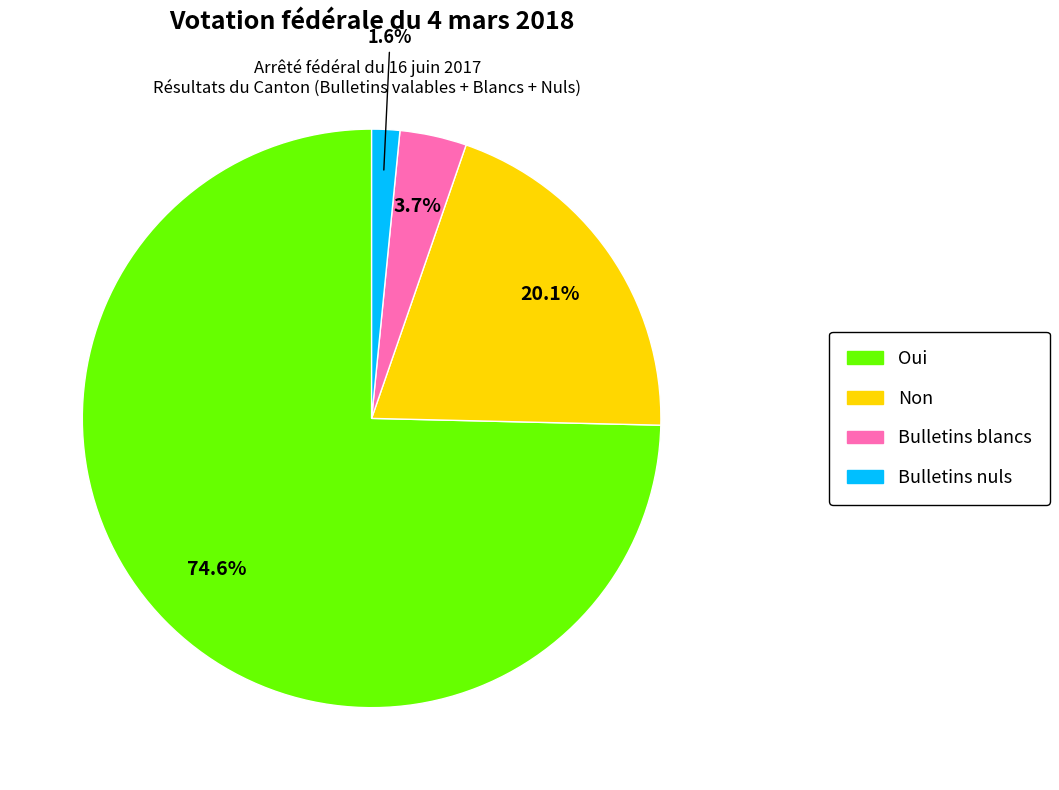

What portion of the pie excludes Bulletins nuls?

98.4%